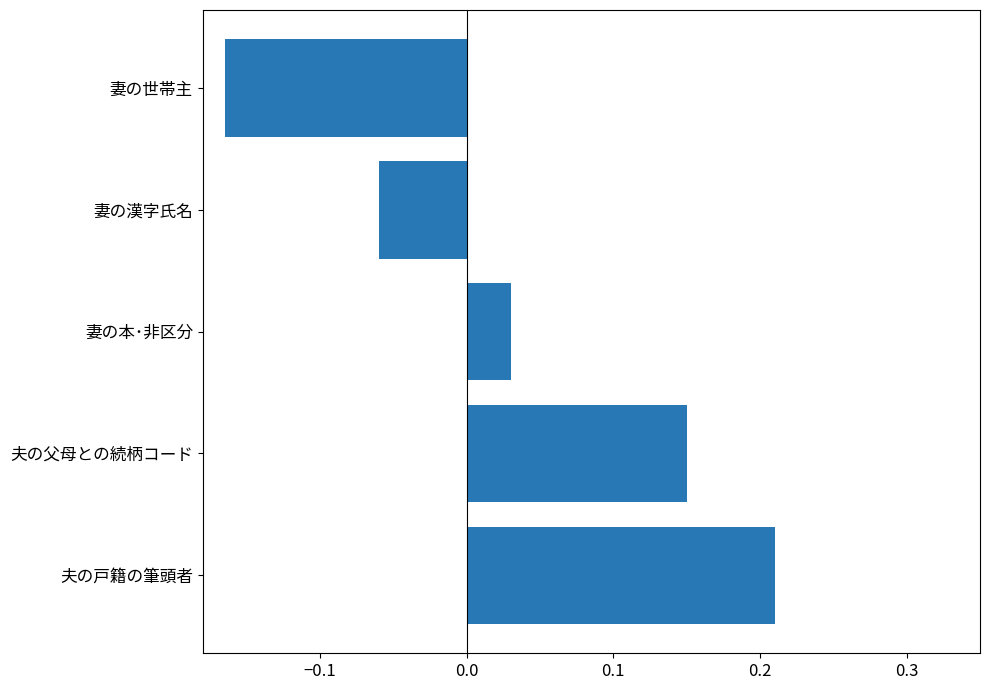

How many distinct data groups are displayed?

1